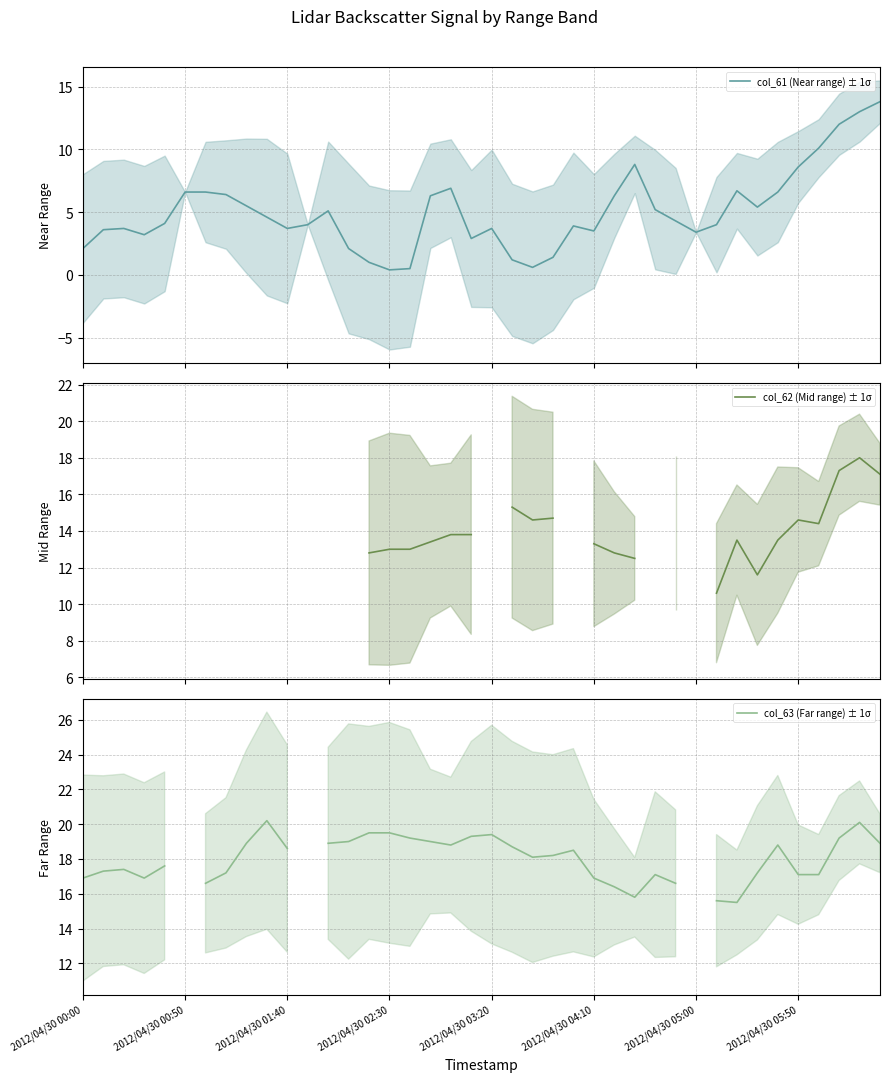

List the series in order of their peak value, lowest first.

col_61 (Near range) ± 1σ, col_62 (Mid range) ± 1σ, col_63 (Far range) ± 1σ